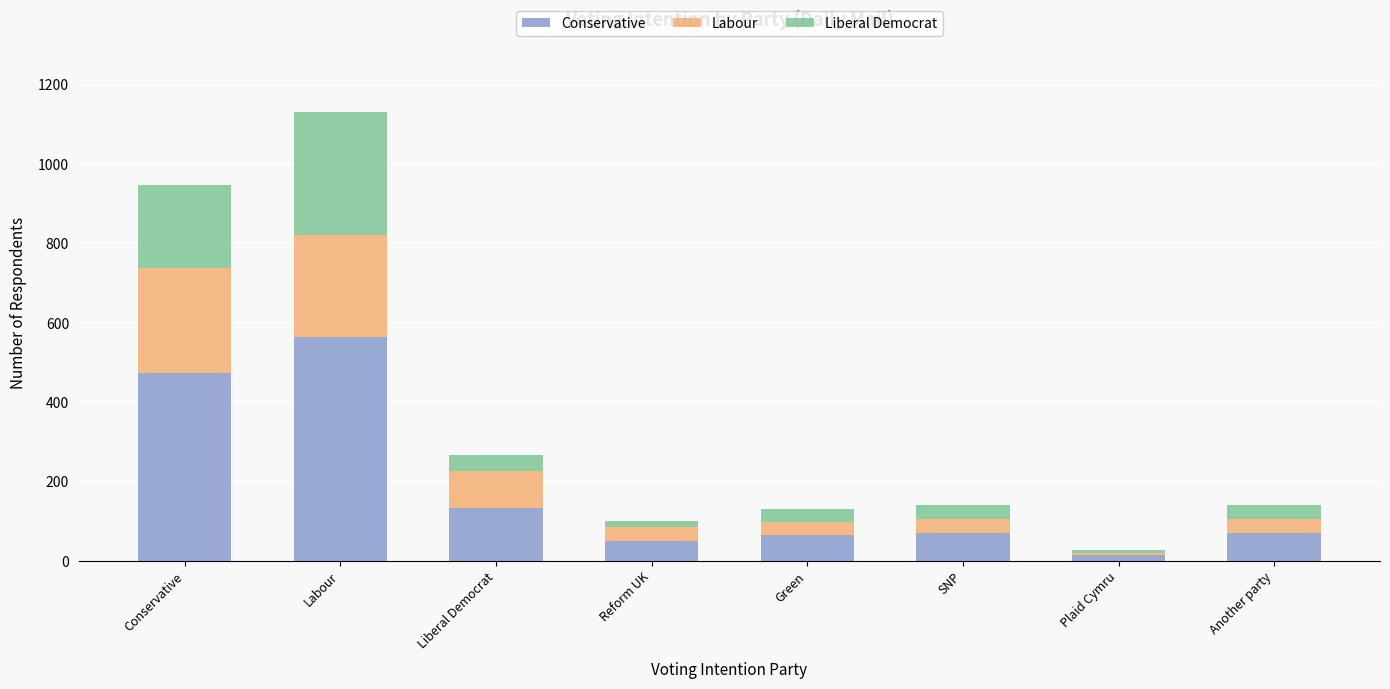

Is it true that Conservative equals 473 at Conservative?

True